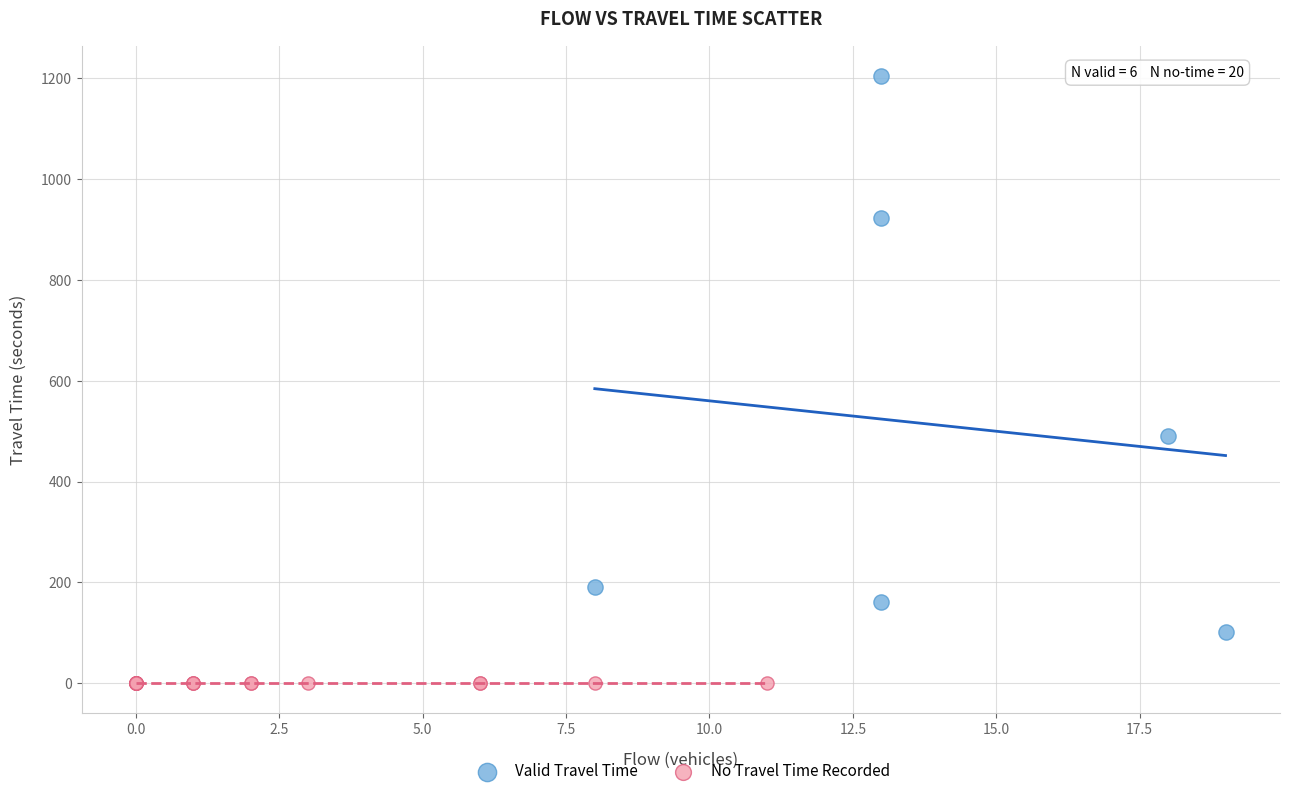

Which series reaches the minimum Y coordinate?

No Travel Time Recorded